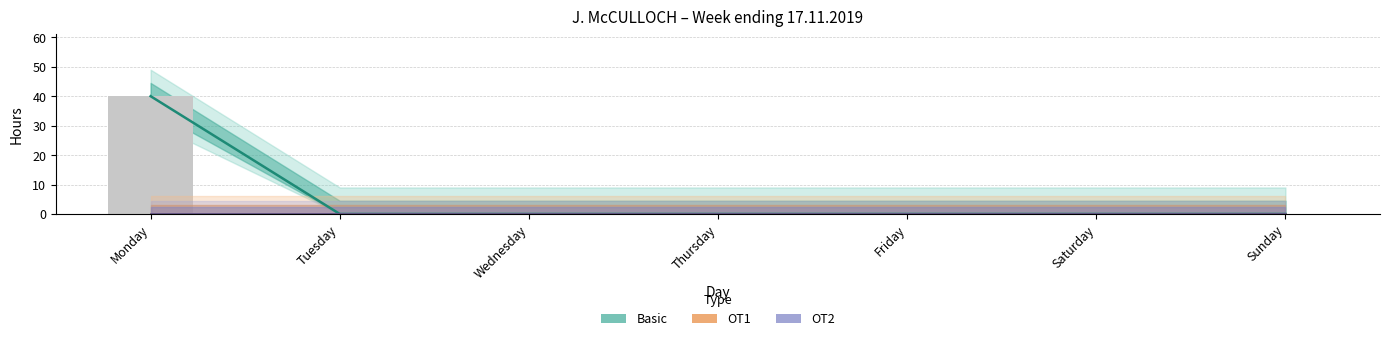

Between Thursday and Monday, which is larger?

Monday